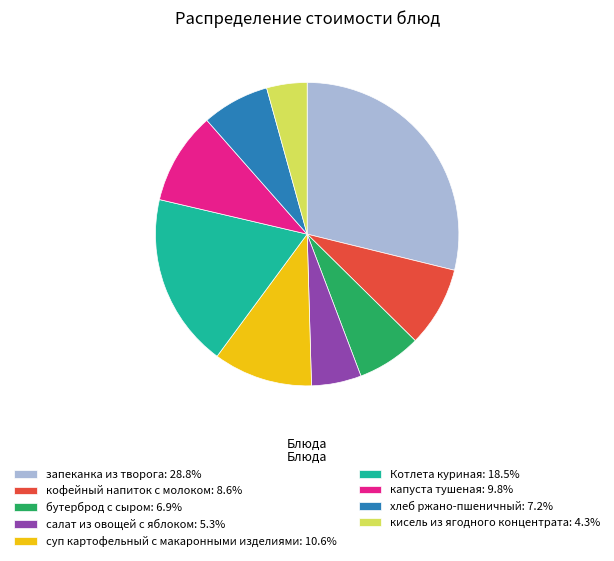

Is there a majority slice in this chart?

No